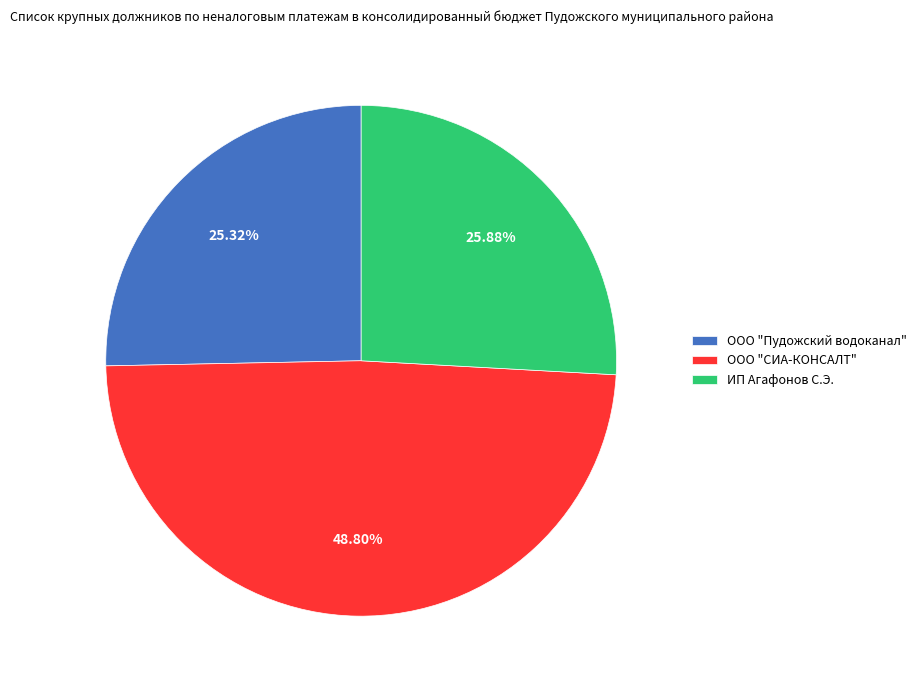

The ИП Агафонов С.Э. slice represents 14% of the pie. True or false?

False